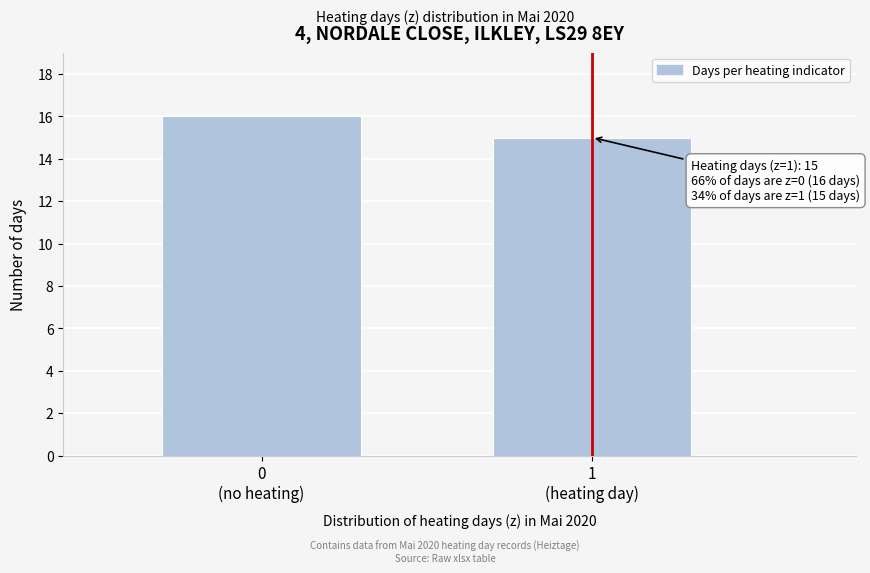

Reading left to right, transcribe all the data shown in this chart.

16	15